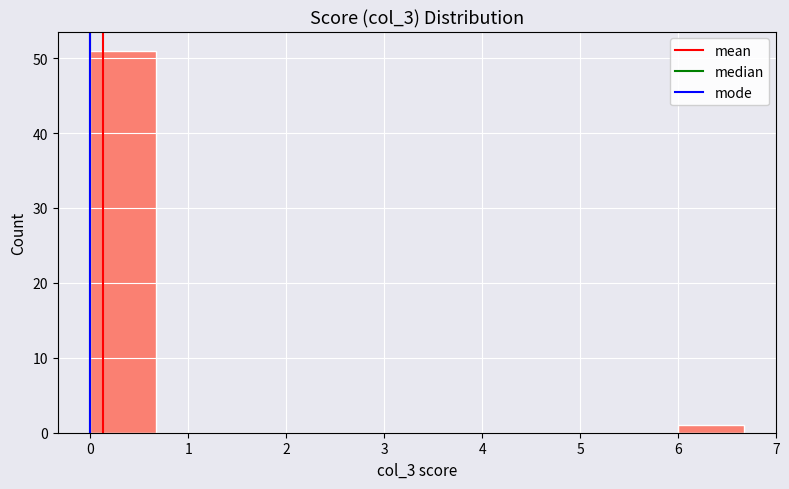

Over which range of the x-axis is the bar tallest?

0.0 to 0.7